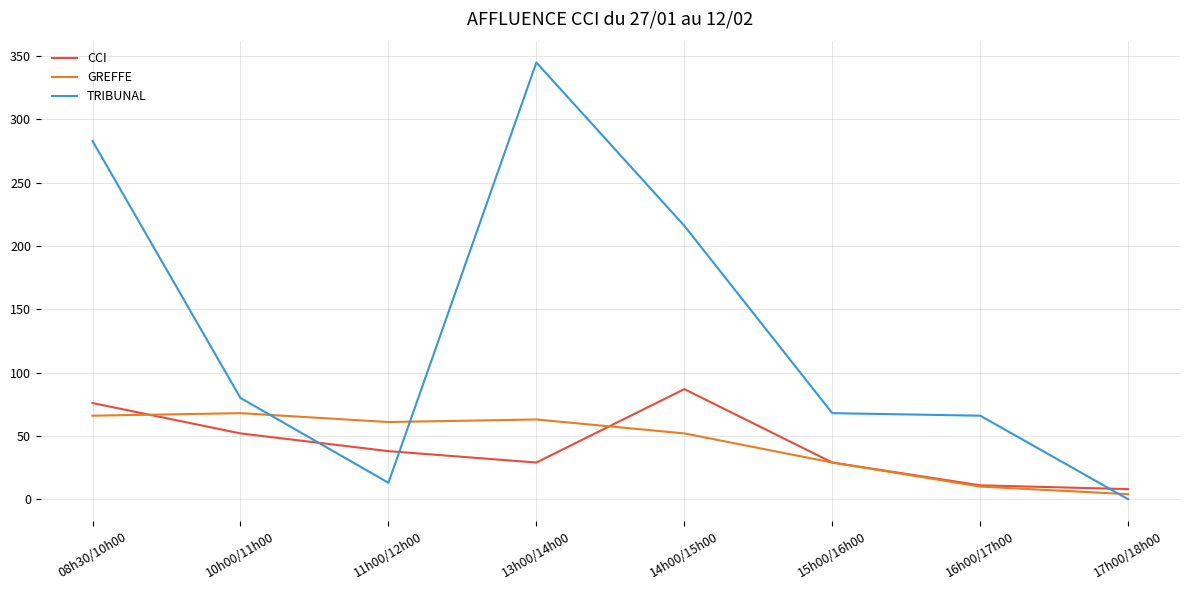

What is the approximate value of GREFFE at 17h00/18h00, to the nearest 5?

5